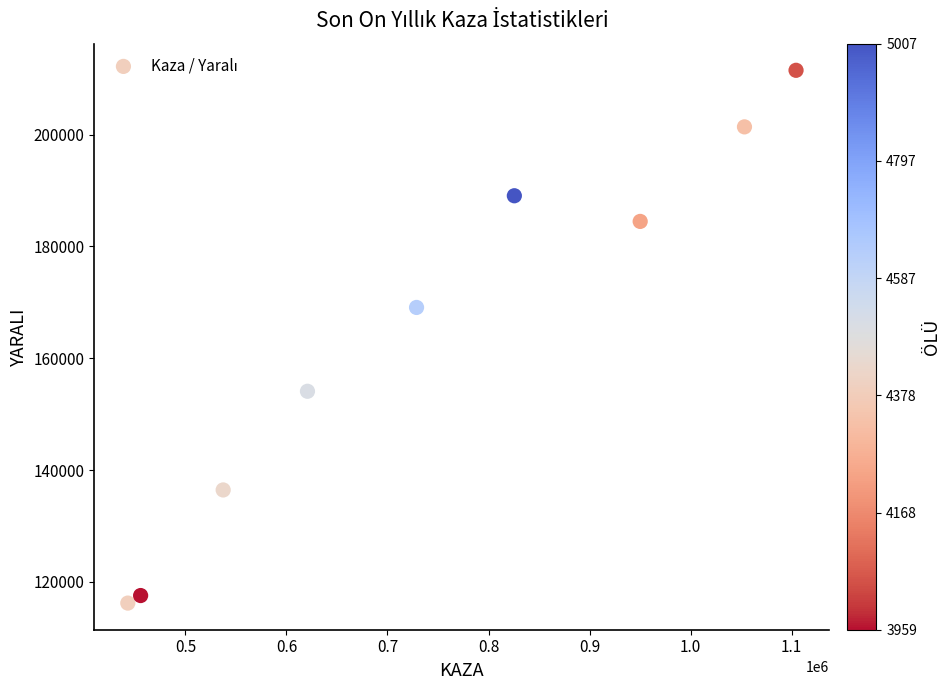

What is the average Y value?

164417